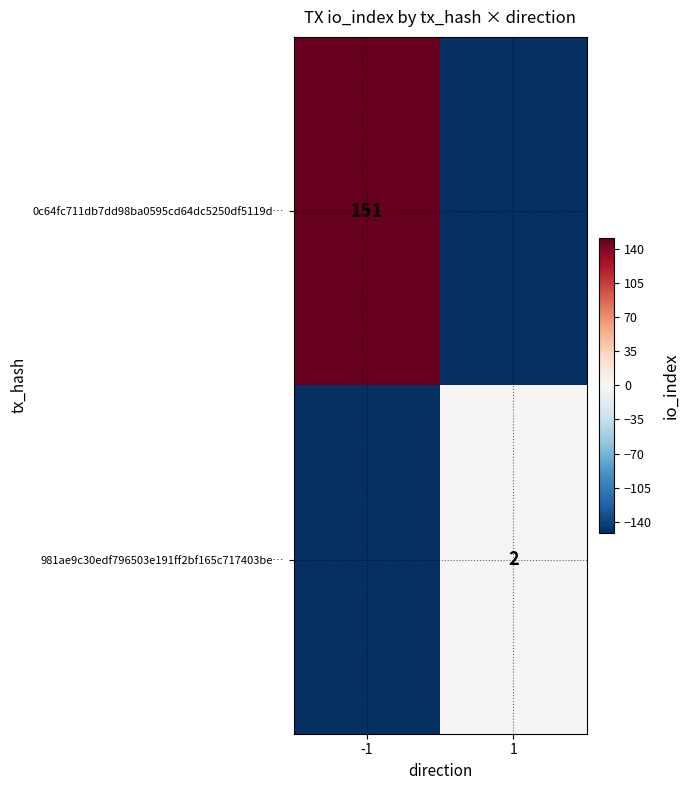

Count the number of categories in the chart.

2